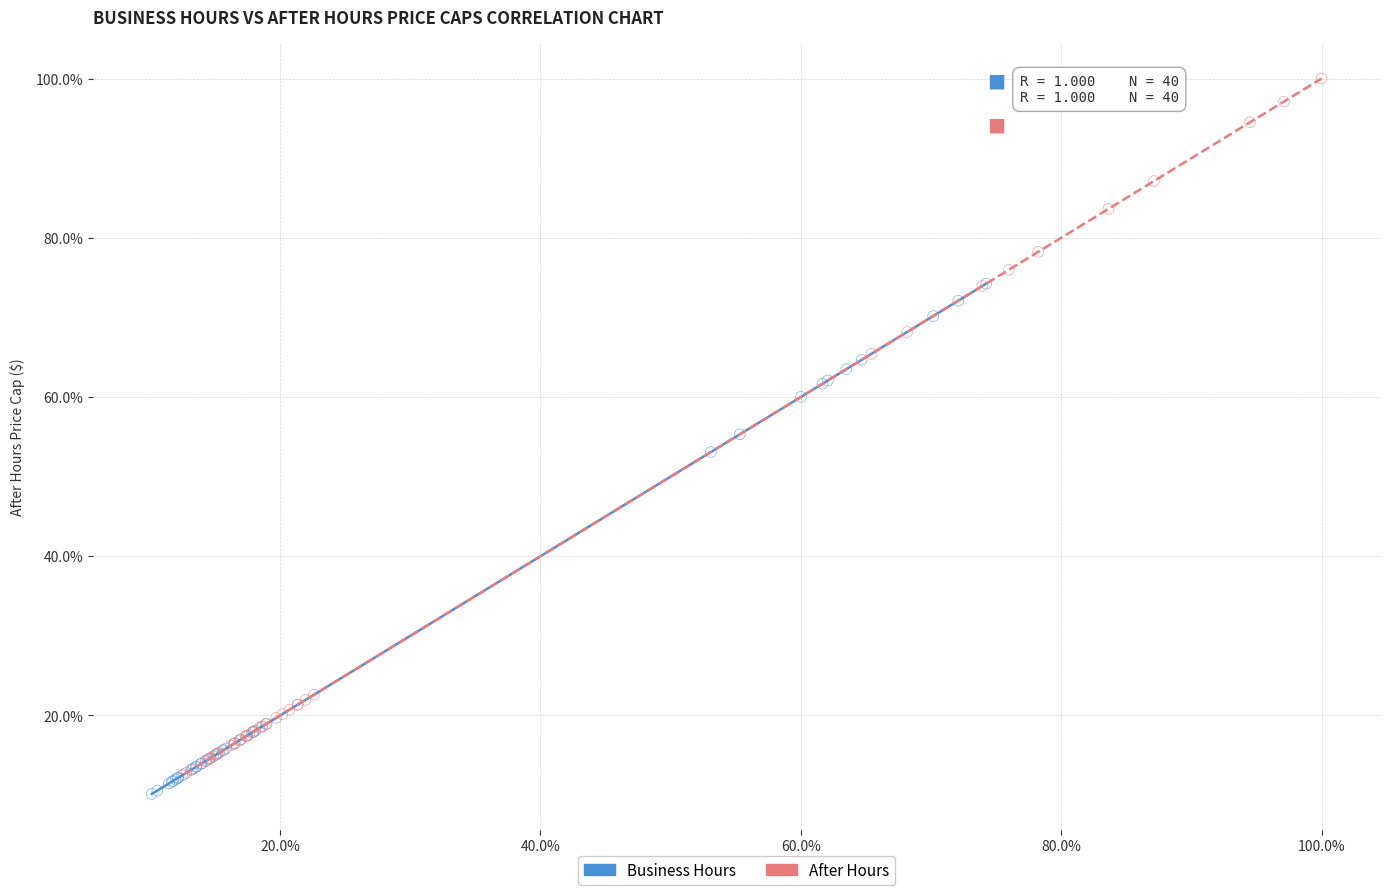

What are all the series names shown in the legend?

Business Hours, After Hours